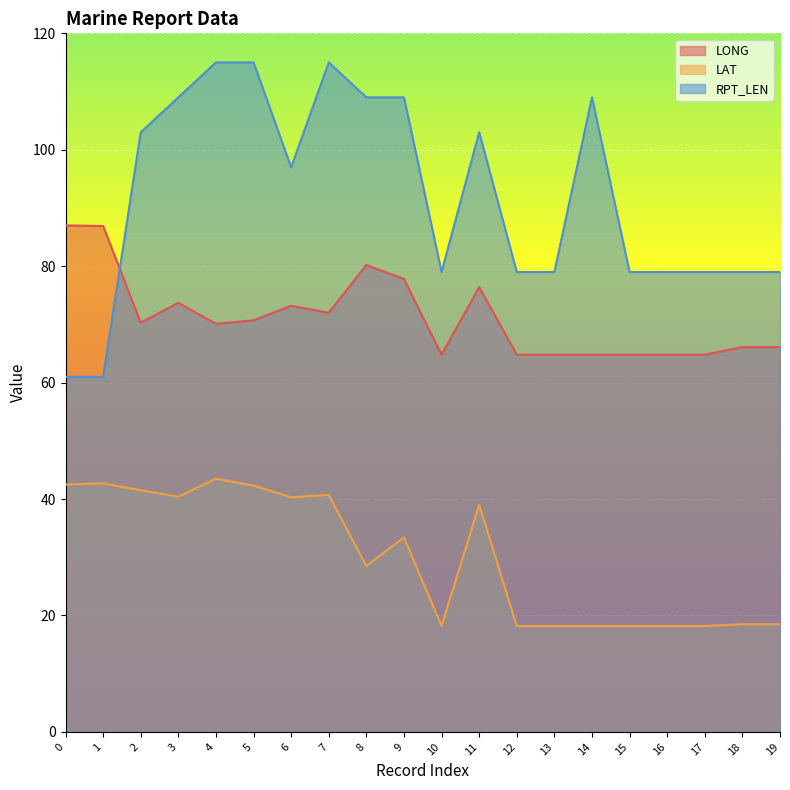

What is the difference between the second highest and second lowest values in the RPT_LEN series?

54.0